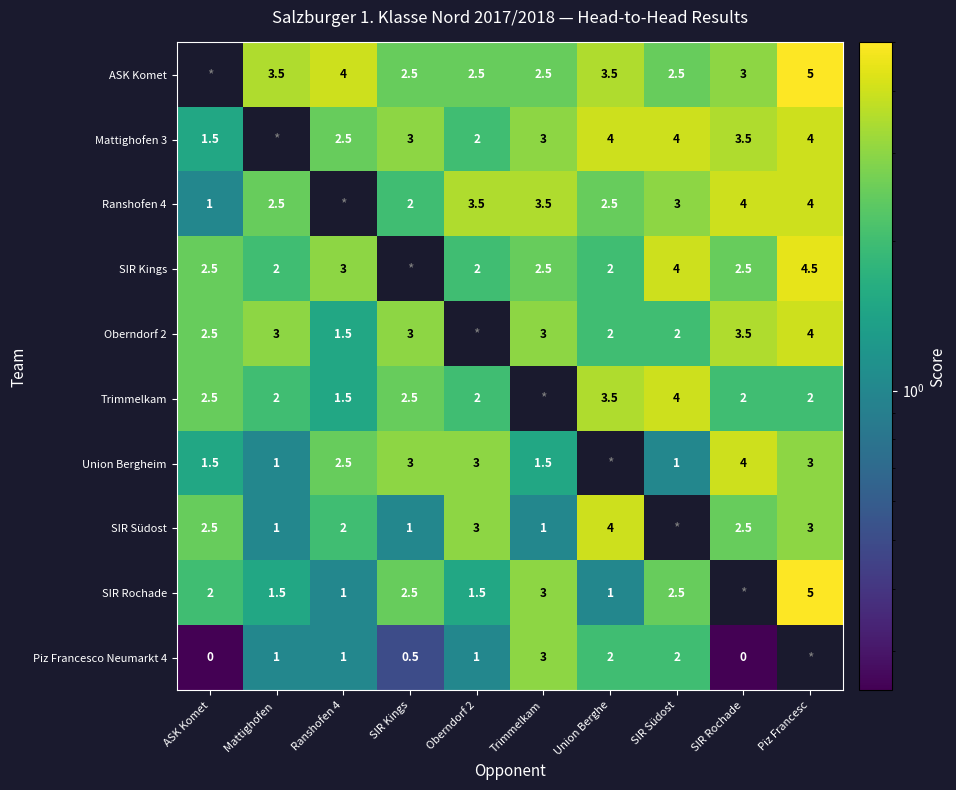

What is the difference between the Trimmelkam values at Union Berghe and Ranshofen 4?

2.0